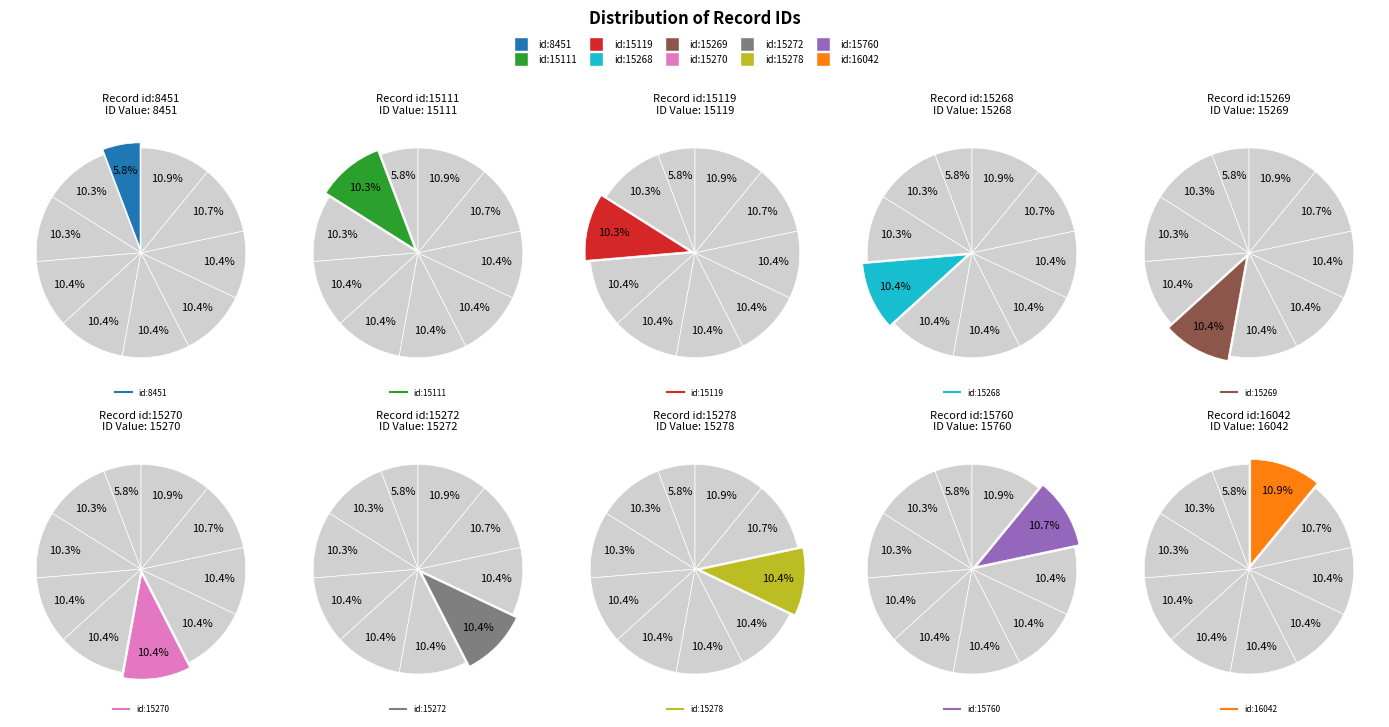

Is it true that id:15272 is 3% of the pie?

False